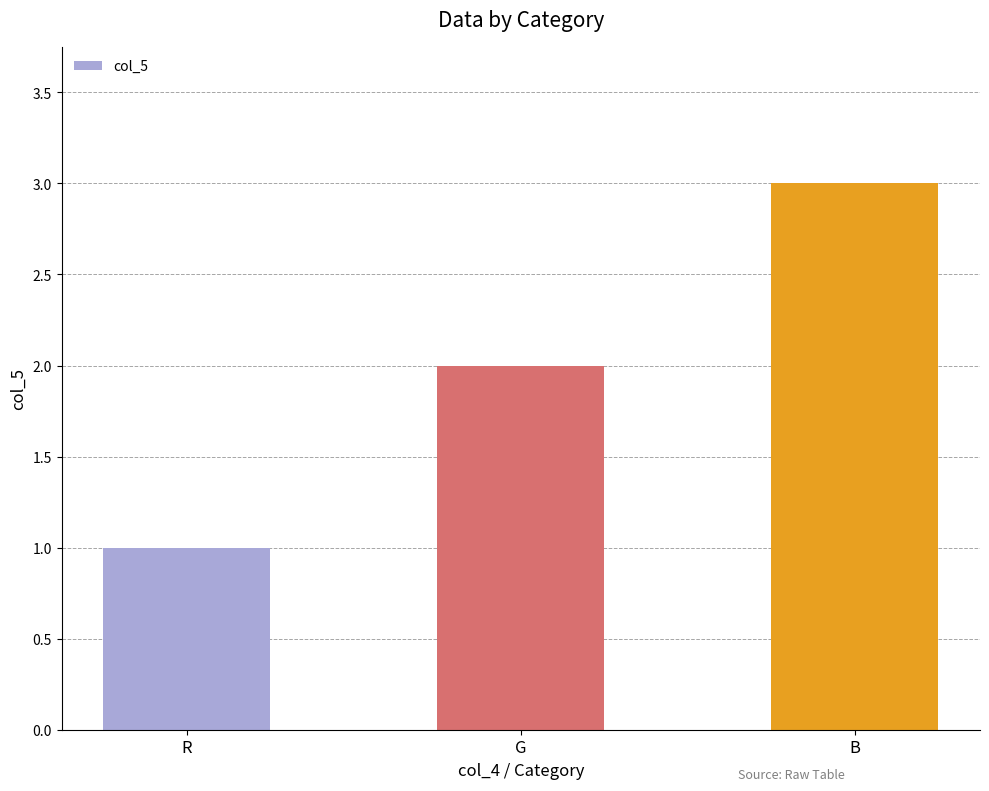

What value does the data have at R?

1